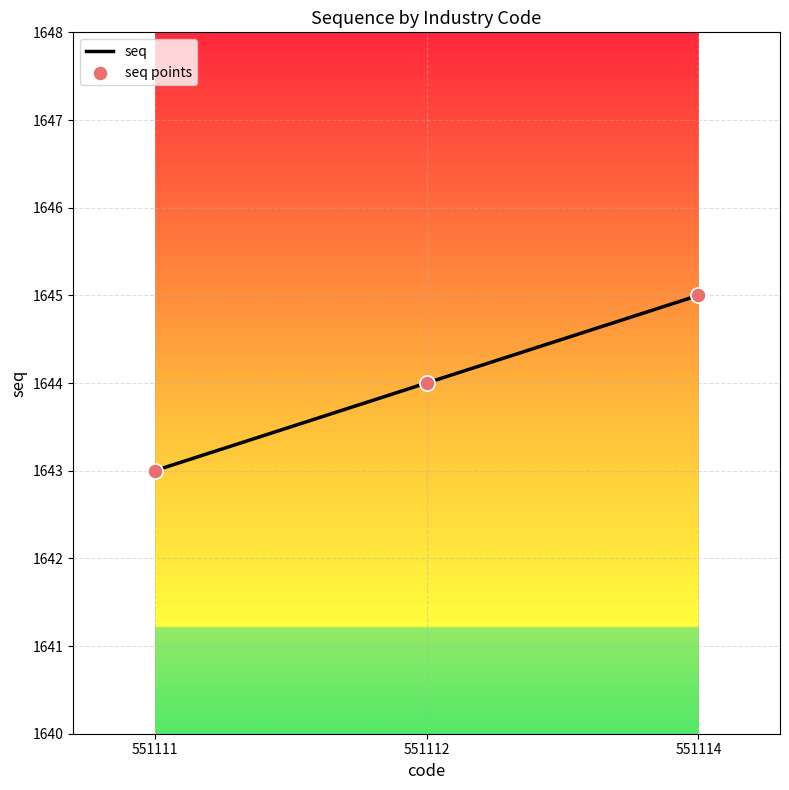

Between 551114 and 551112, which is larger?

551114